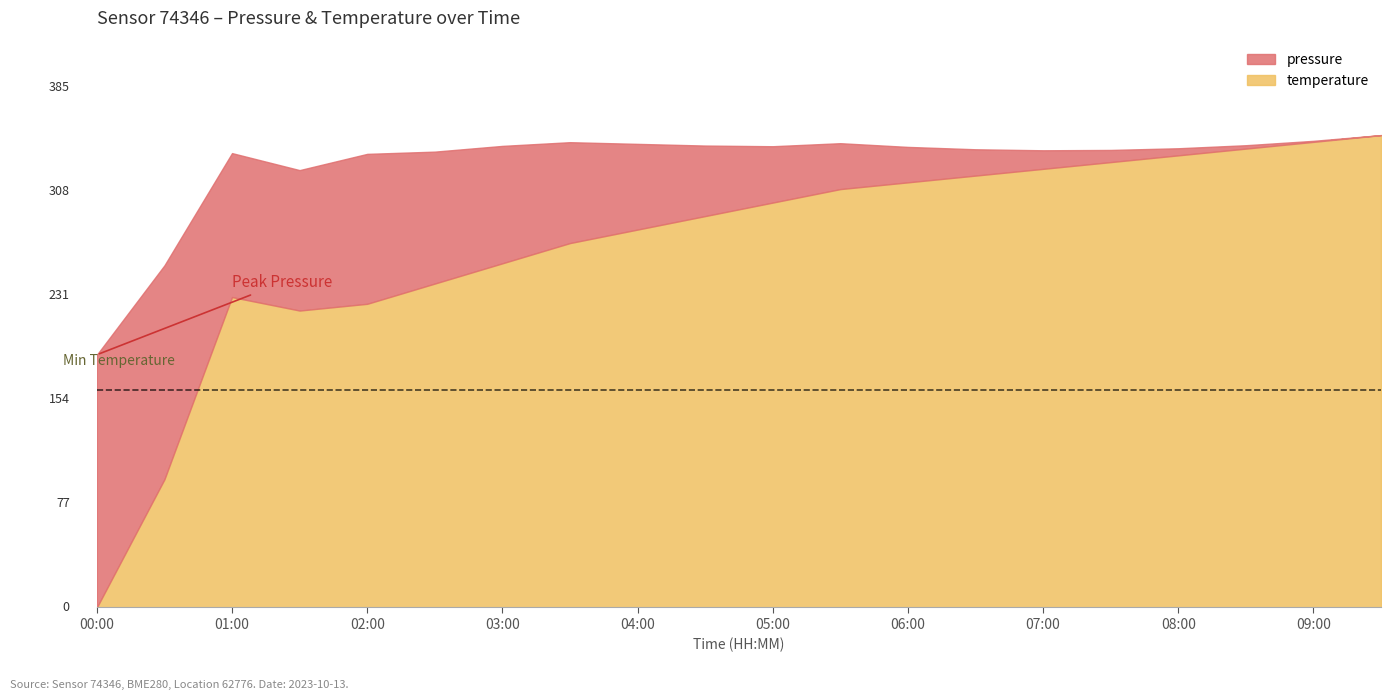

What are all the series names shown in the legend?

pressure, temperature